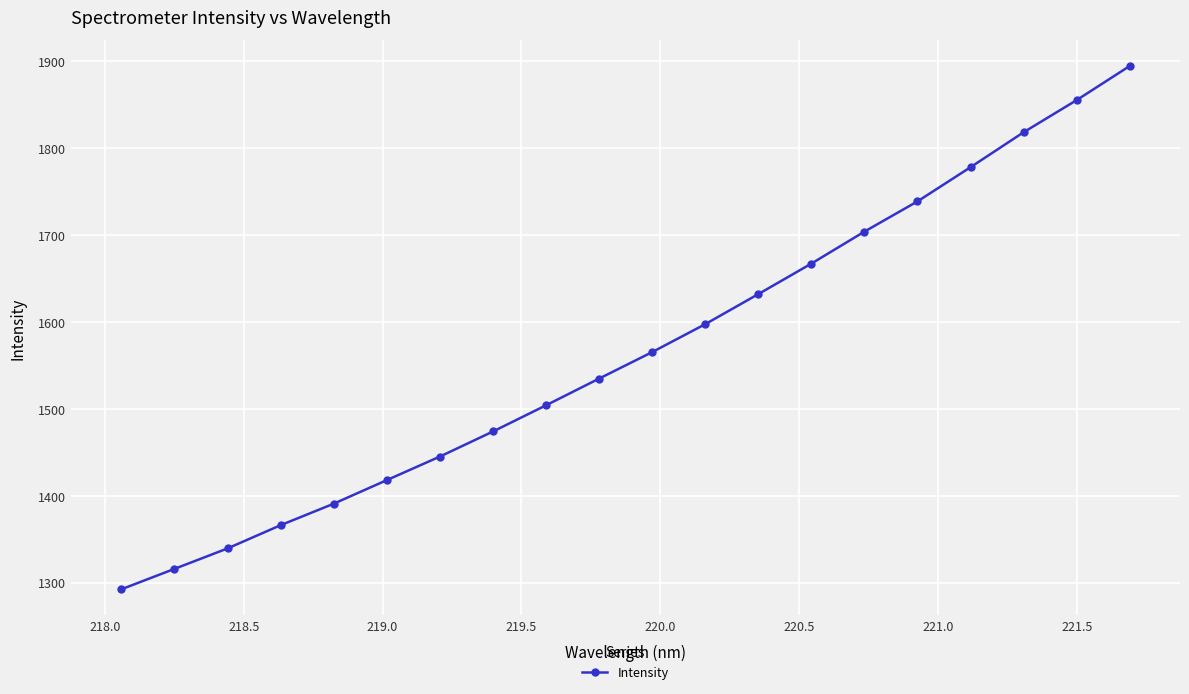

What is the minimum value shown in the chart?

1292.5